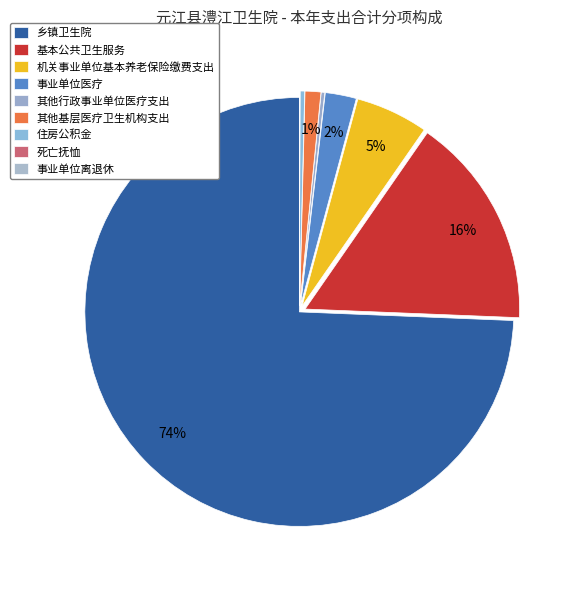

To the nearest percent, what is the difference between the 事业单位离退休 and 事业单位医疗 slice percentages?

2%